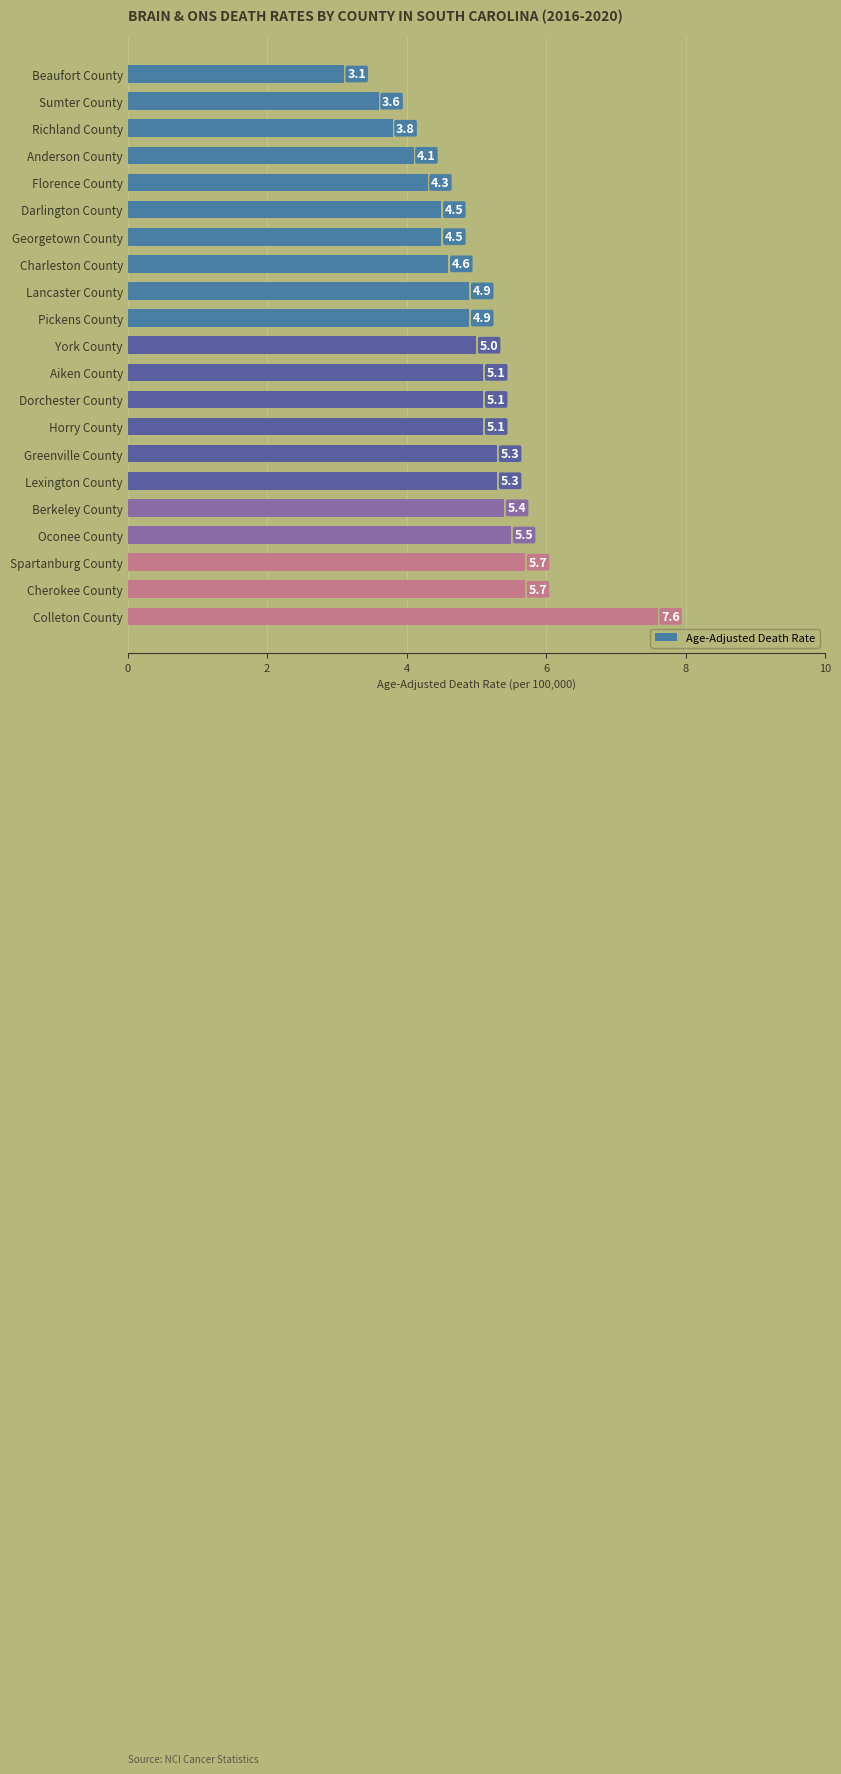

Reading bottom to top, transcribe all the data shown in this chart.

Colleton County=7.6	Cherokee County=5.7	Spartanburg County=5.7	Oconee County=5.5	Berkeley County=5.4	Lexington County=5.3	Greenville County=5.3	Horry County=5.1	Dorchester County=5.1	Aiken County=5.1	York County=5.0	Pickens County=4.9	Lancaster County=4.9	Charleston County=4.6	Georgetown County=4.5	Darlington County=4.5	Florence County=4.3	Anderson County=4.1	Richland County=3.8	Sumter County=3.6	Beaufort County=3.1